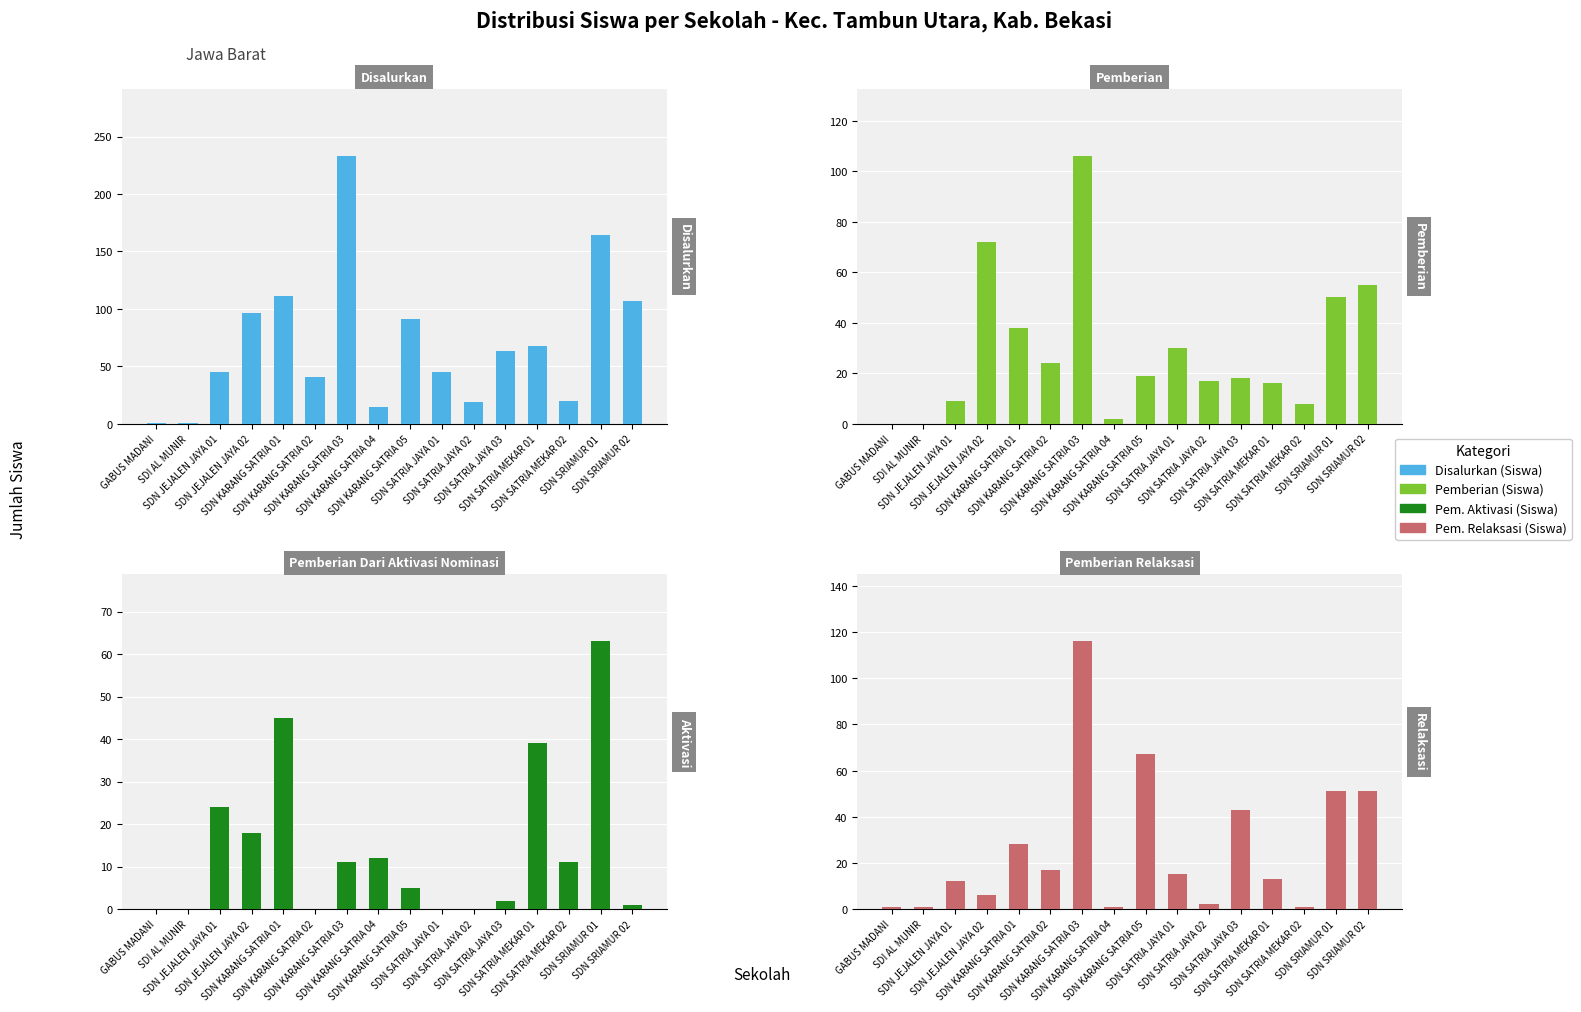

What is the sum of all Pem. Relaksasi (Siswa) values?

425